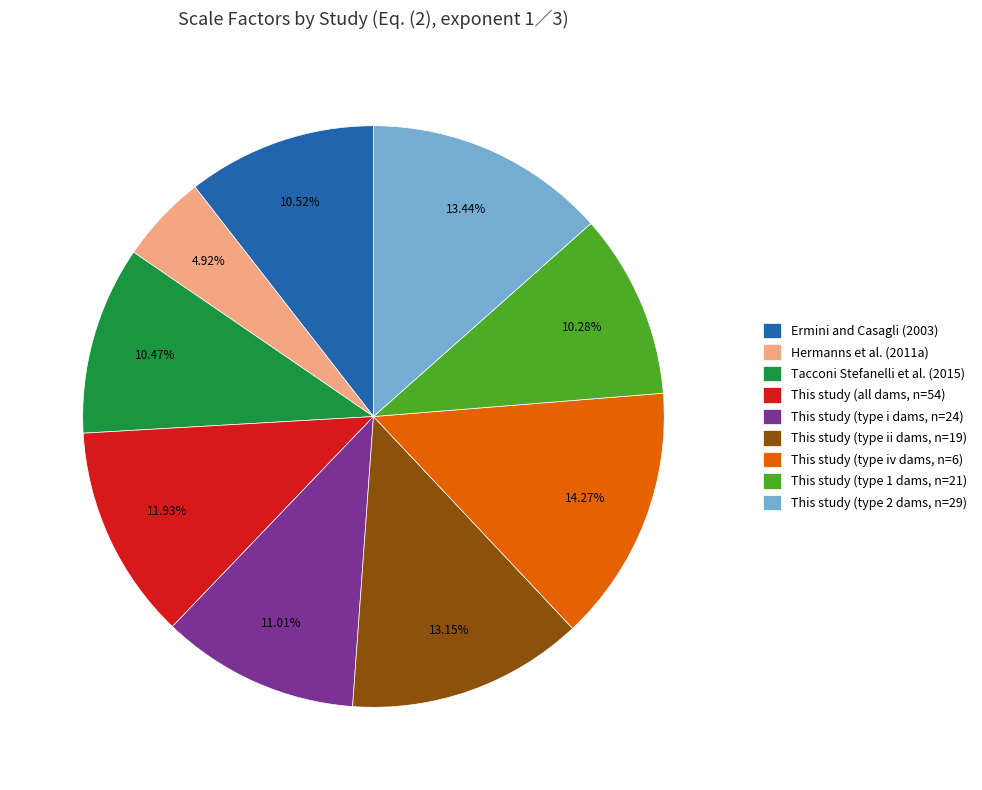

What is the total percentage of This study (type i dams, n=24) and Hermanns et al. (2011a)?

15.9%